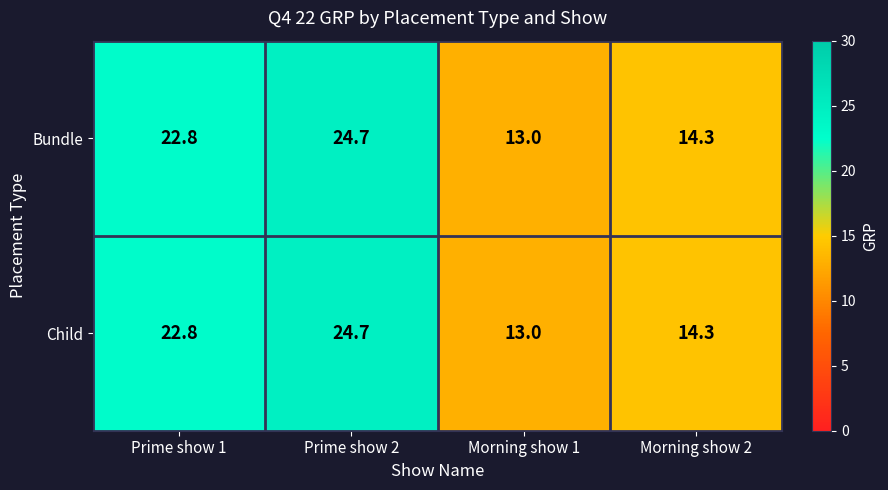

What is the approximate value of Child at Prime show 2?

24.7